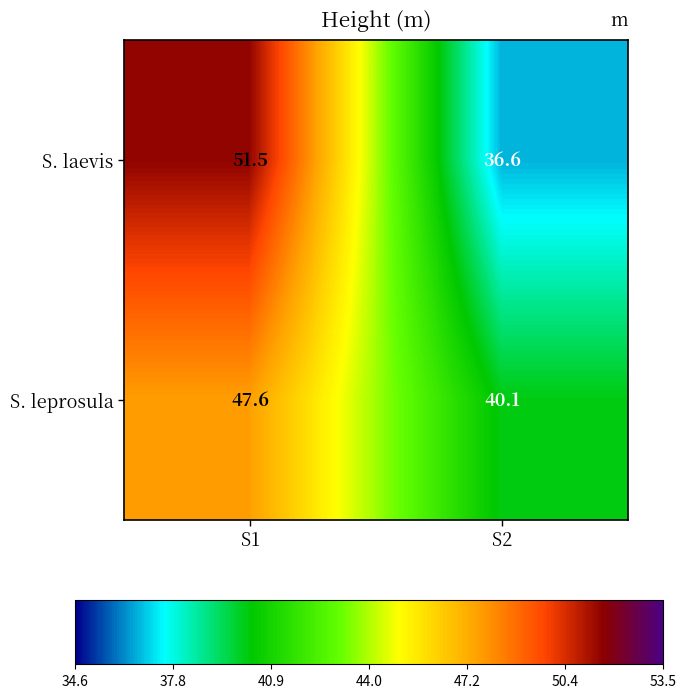

Which series changed the most between S1 and S2?

S. laevis